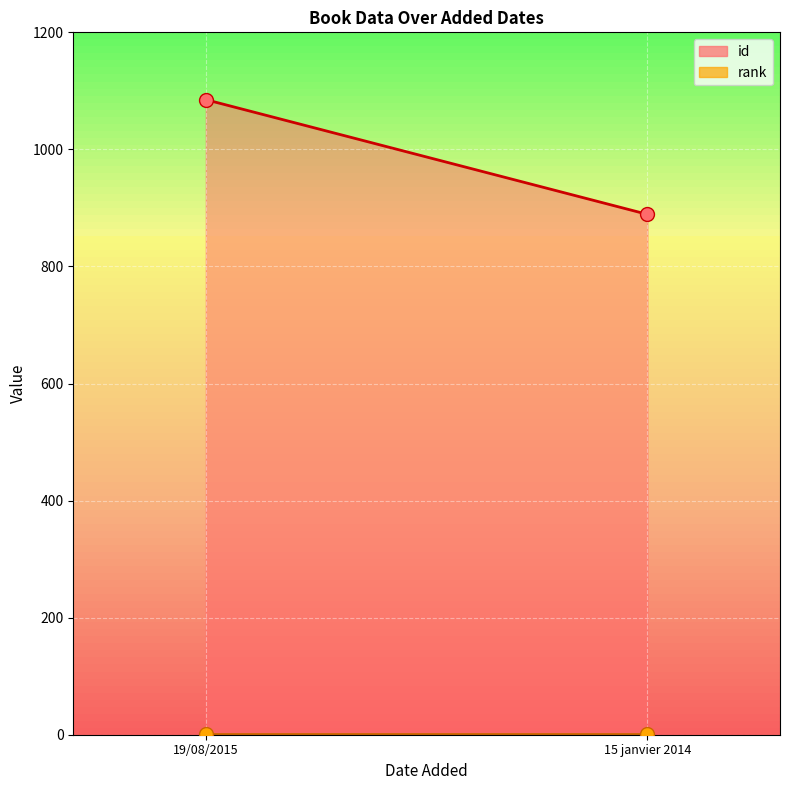

At how many categories does at least one series exceed 475?

2